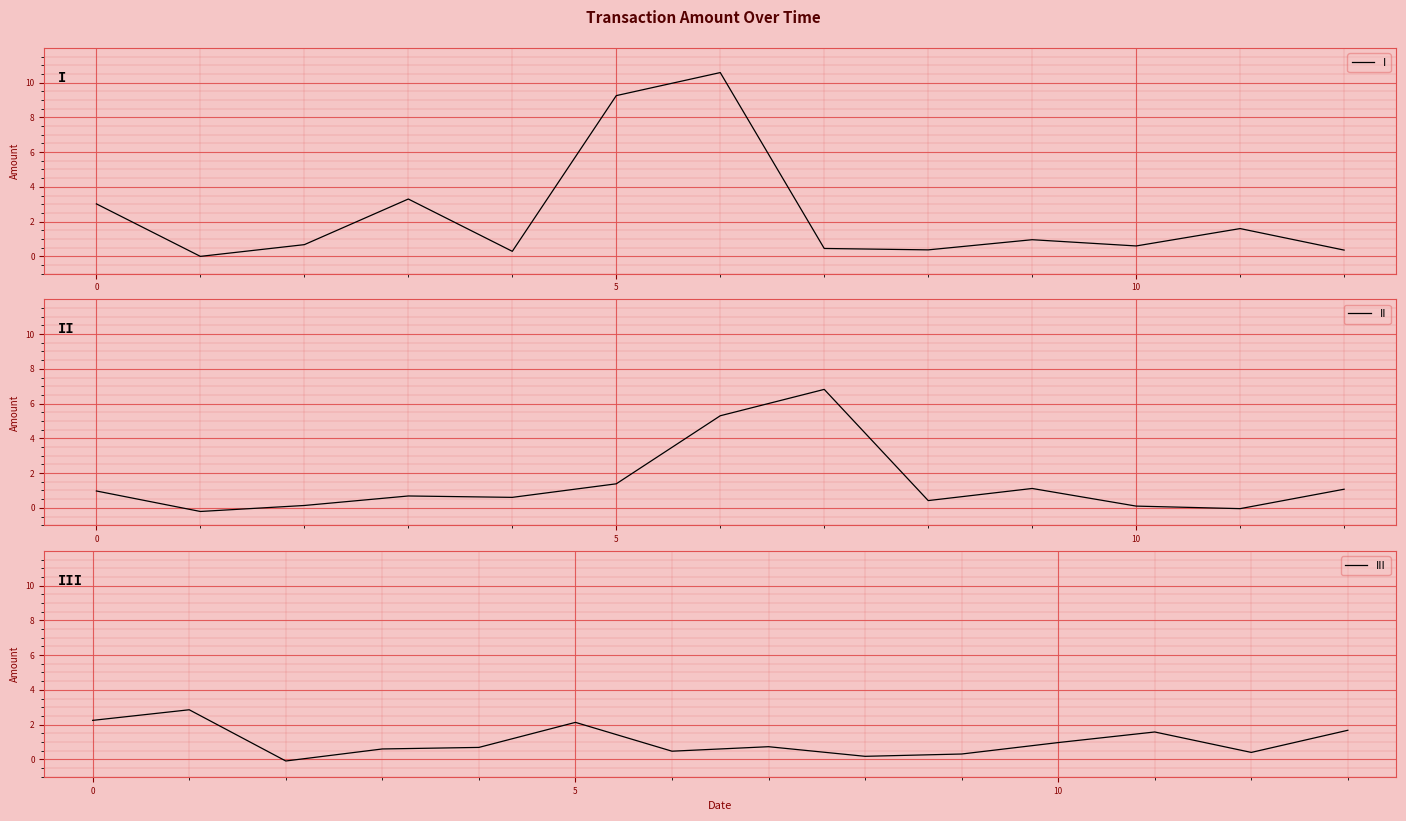

Is it true that the value at 2018-05-23 is 0.0?

True